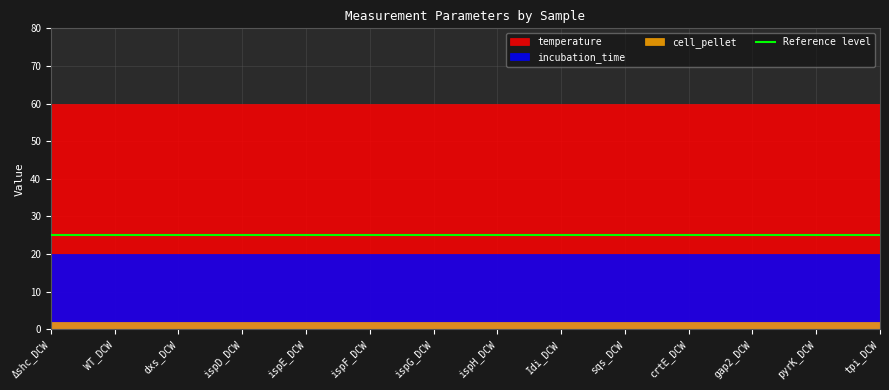

What is the label of the 11th point from the right?

ispD_DCW